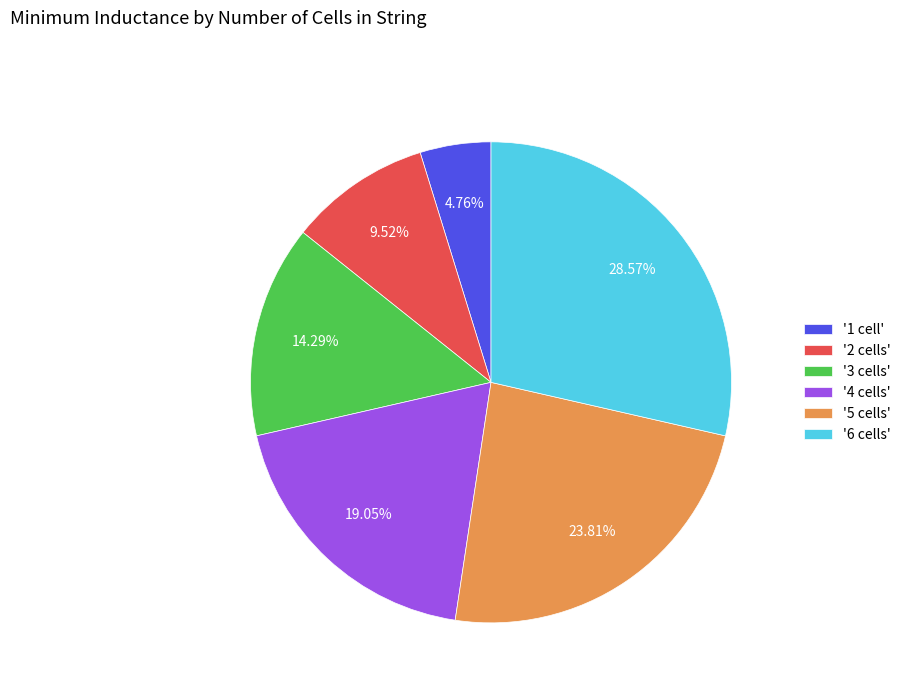

Does any single category account for the majority?

No